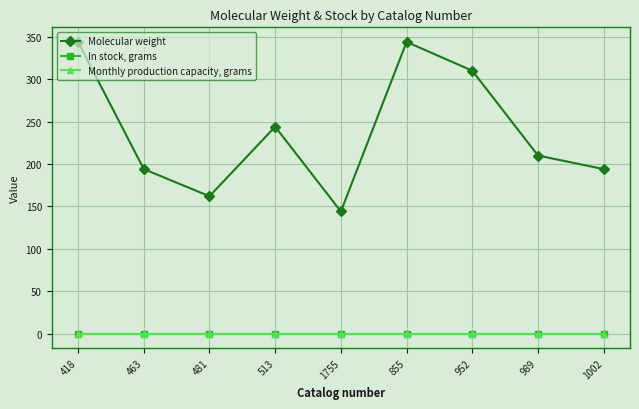

What is the label of the 2nd point from the left?

463